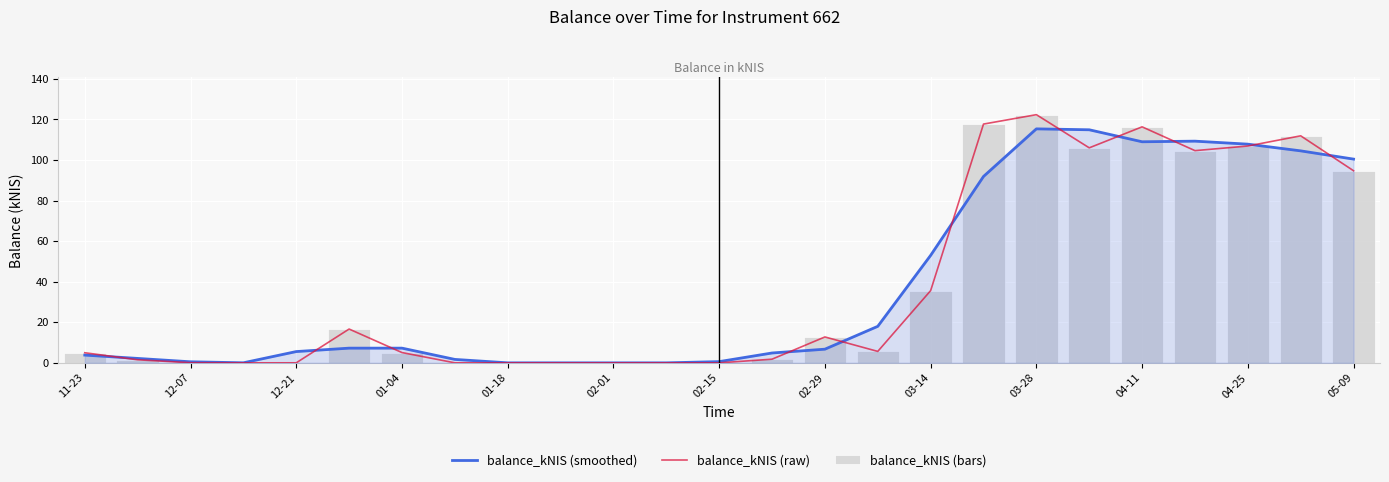

Which series has the largest total across all categories?

balance_kNIS (raw)